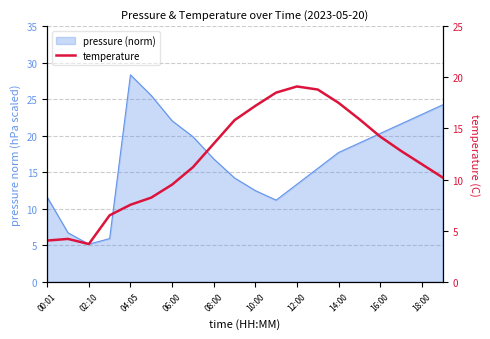

How many data points are above 12?

10